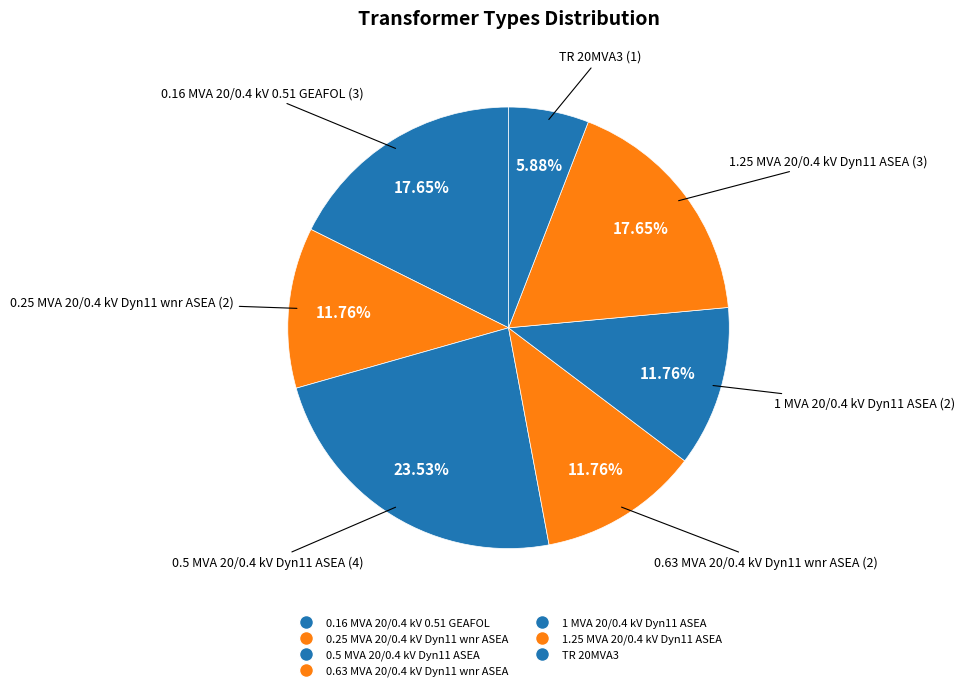

Count the number of slices in the pie.

7